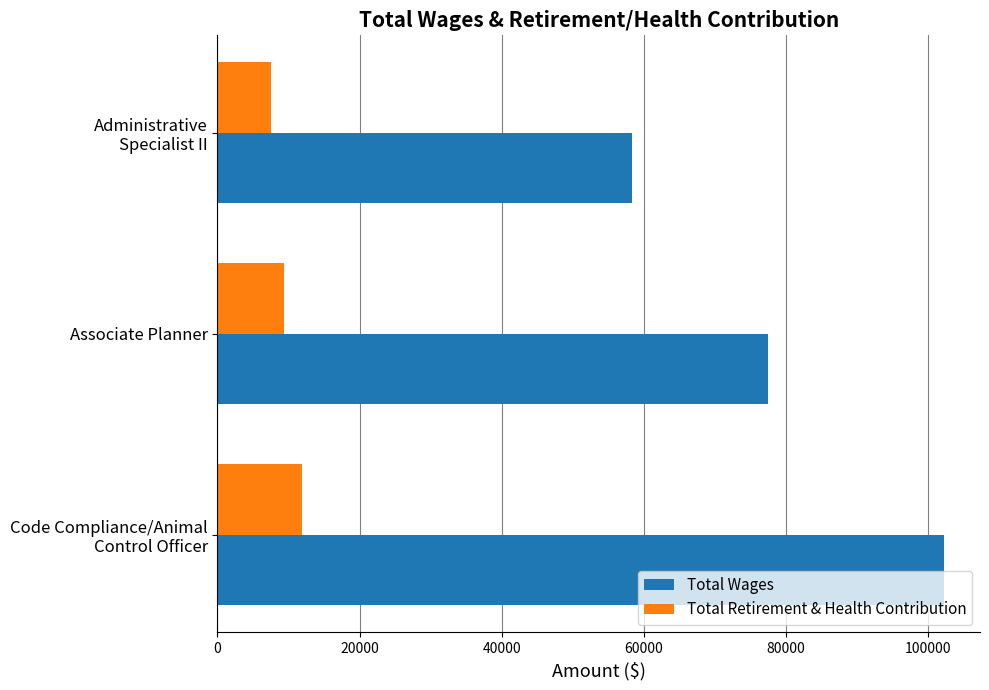

How many Total Wages values are between 58352 and 102244?

3